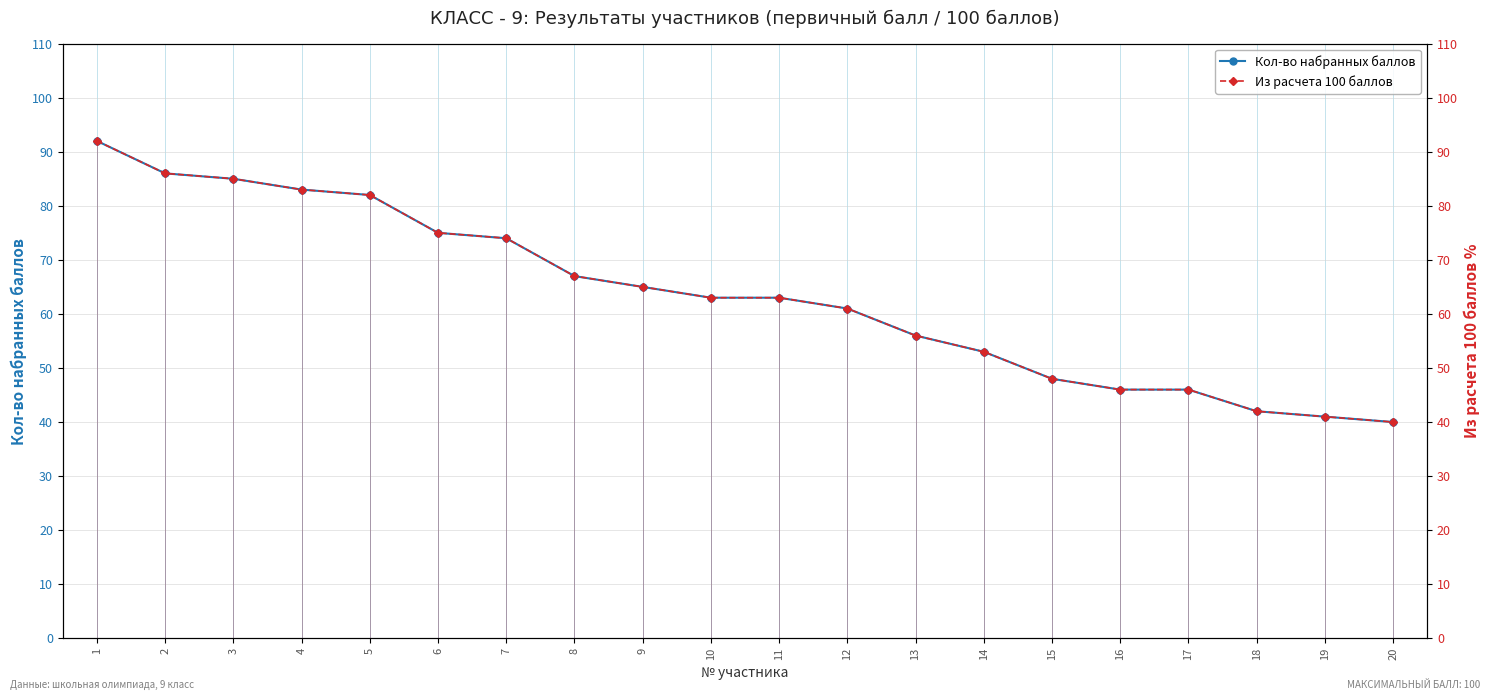

Rank the series by their maximum value, from highest to lowest.

Кол-во набранных баллов, Из расчета 100 баллов